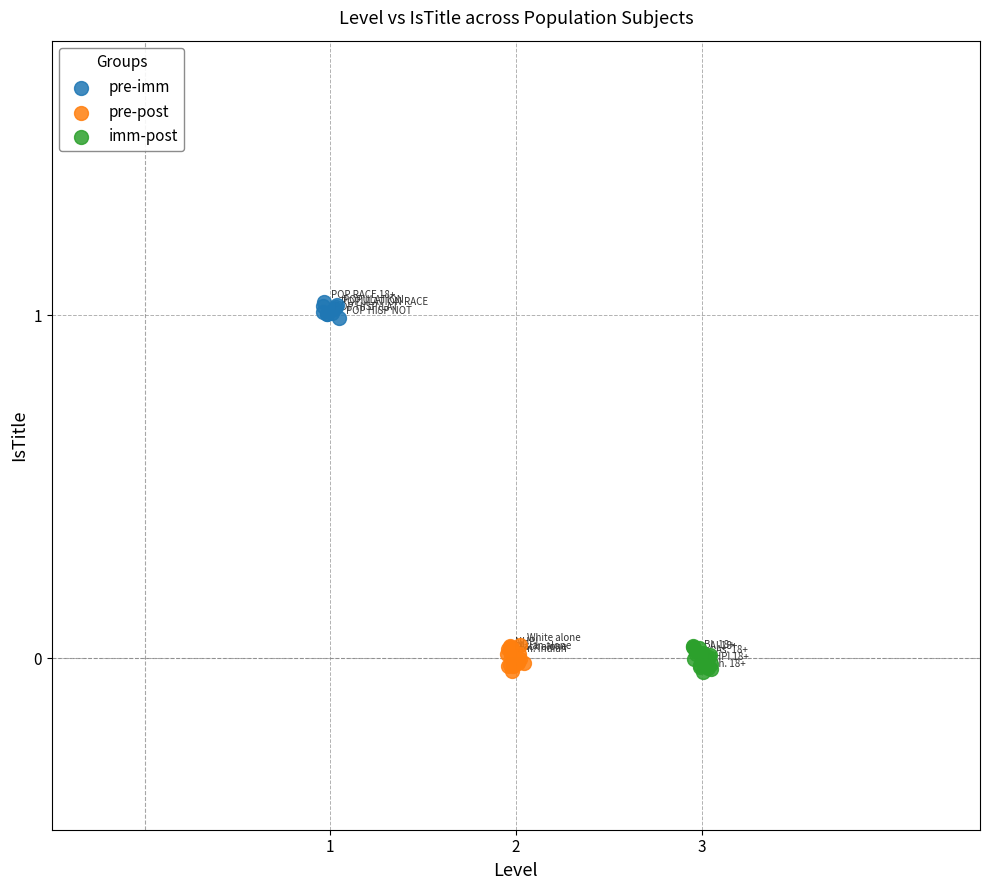

Which series contains the highest Y value?

pre-imm